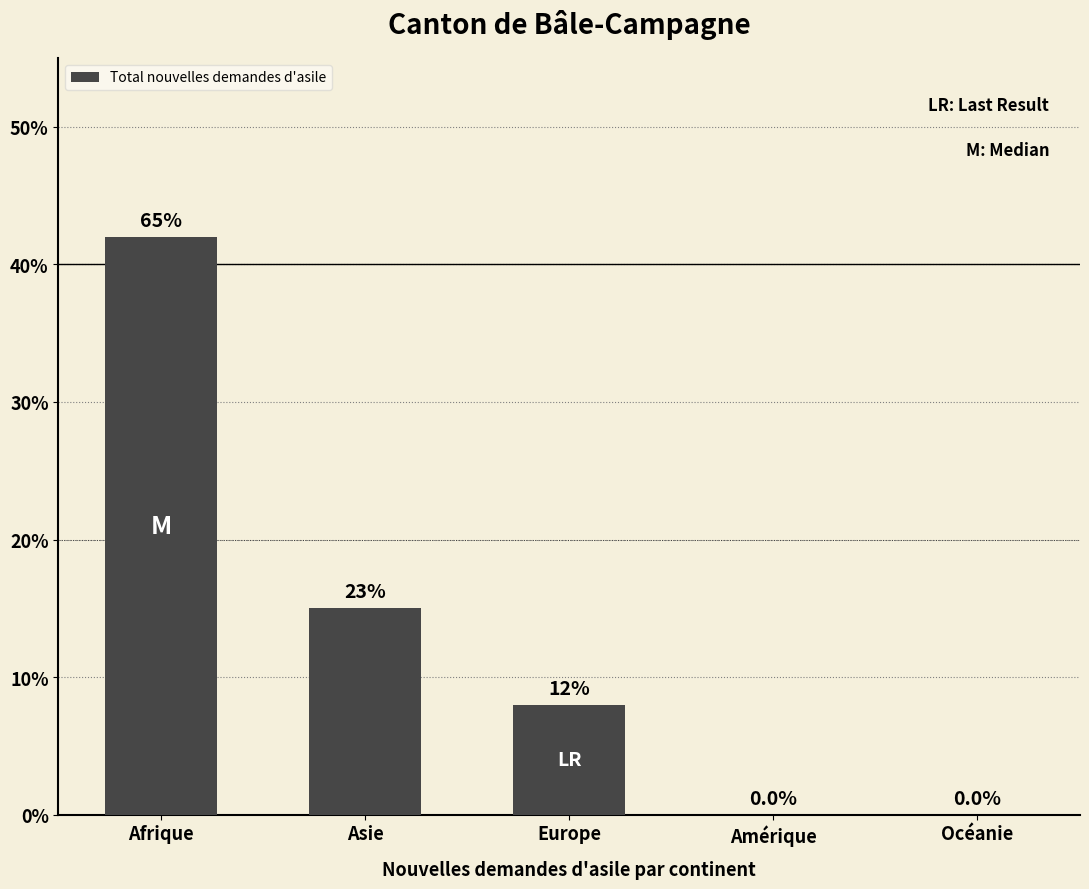

The value at Europe is 8. True or false?

True